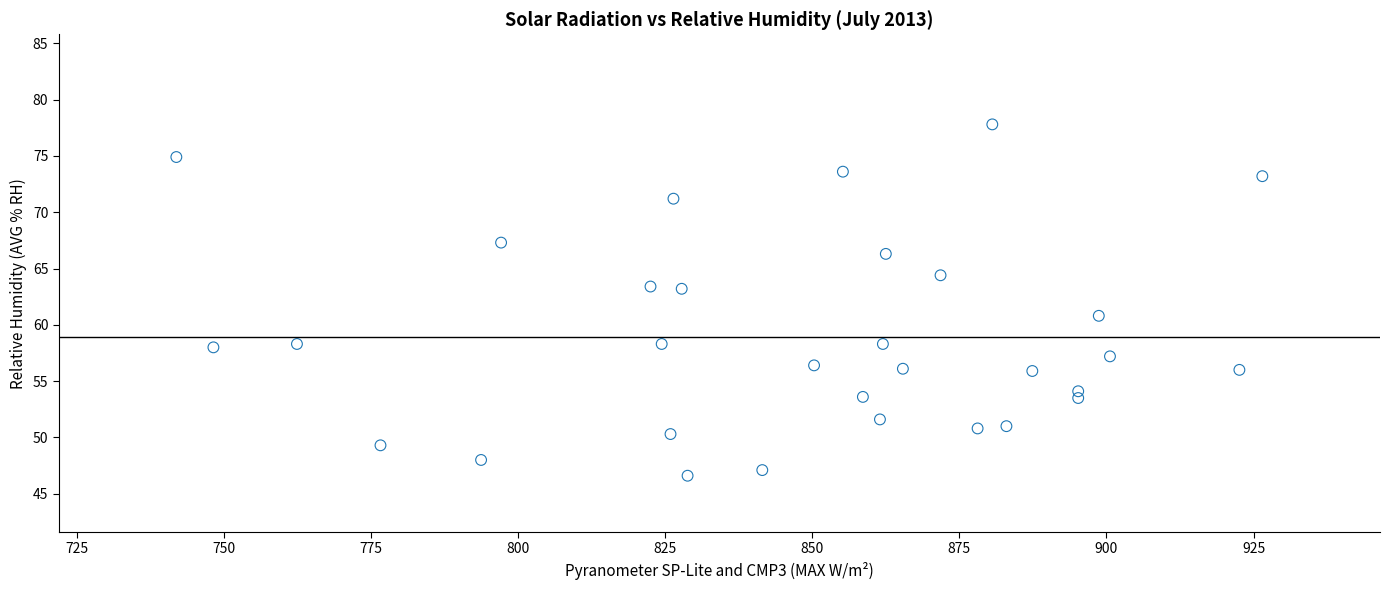

What is the range of Y values (max minus min)?

31.2